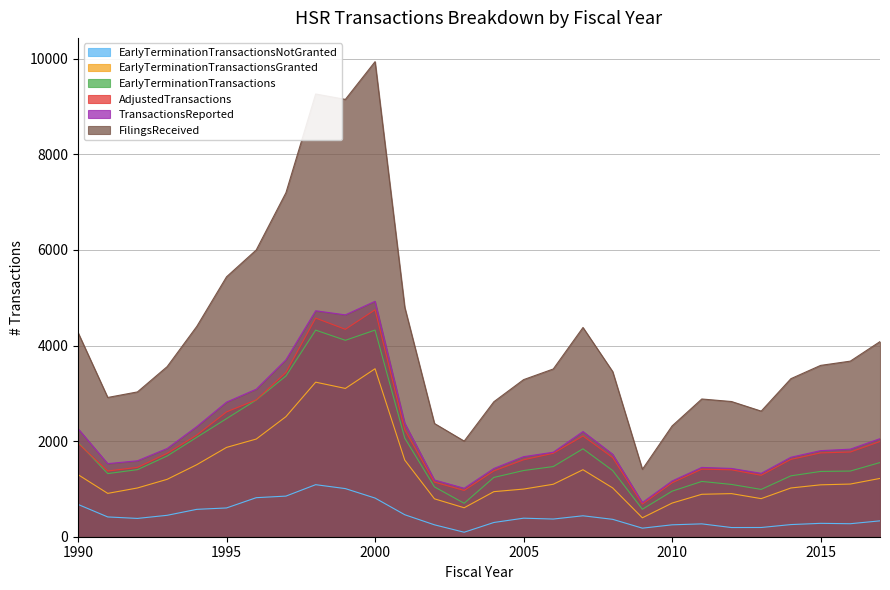

Where is EarlyTerminationTransactionsNotGranted nearest to the value 591?

1995